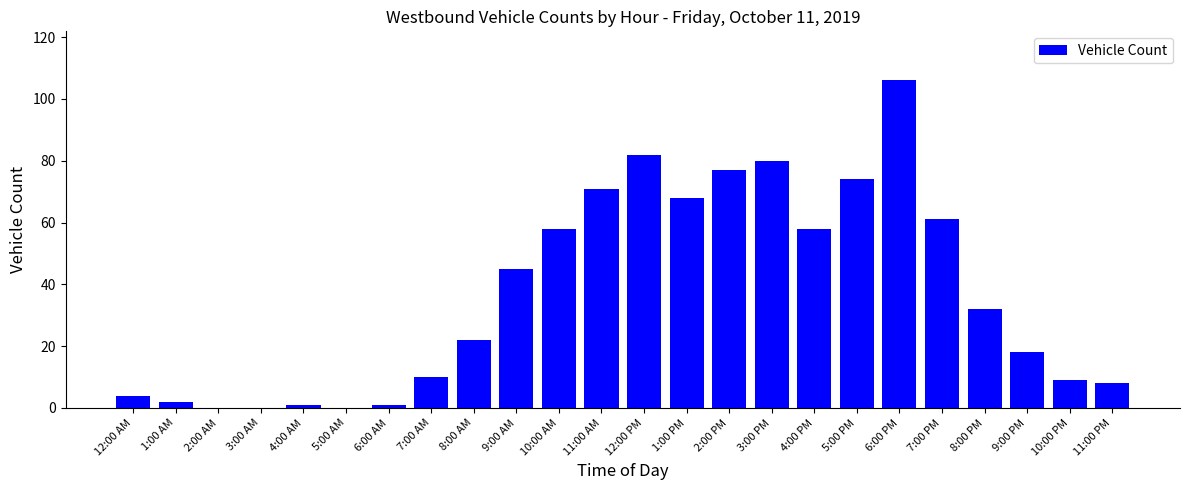

Which has a higher value, 10:00 PM or 1:00 PM?

1:00 PM